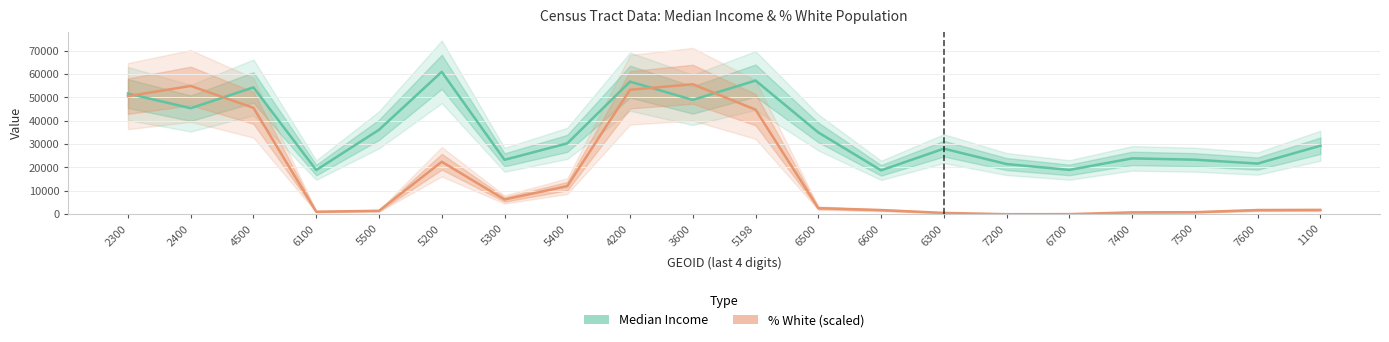

Which series has the largest total across all categories?

Median Income